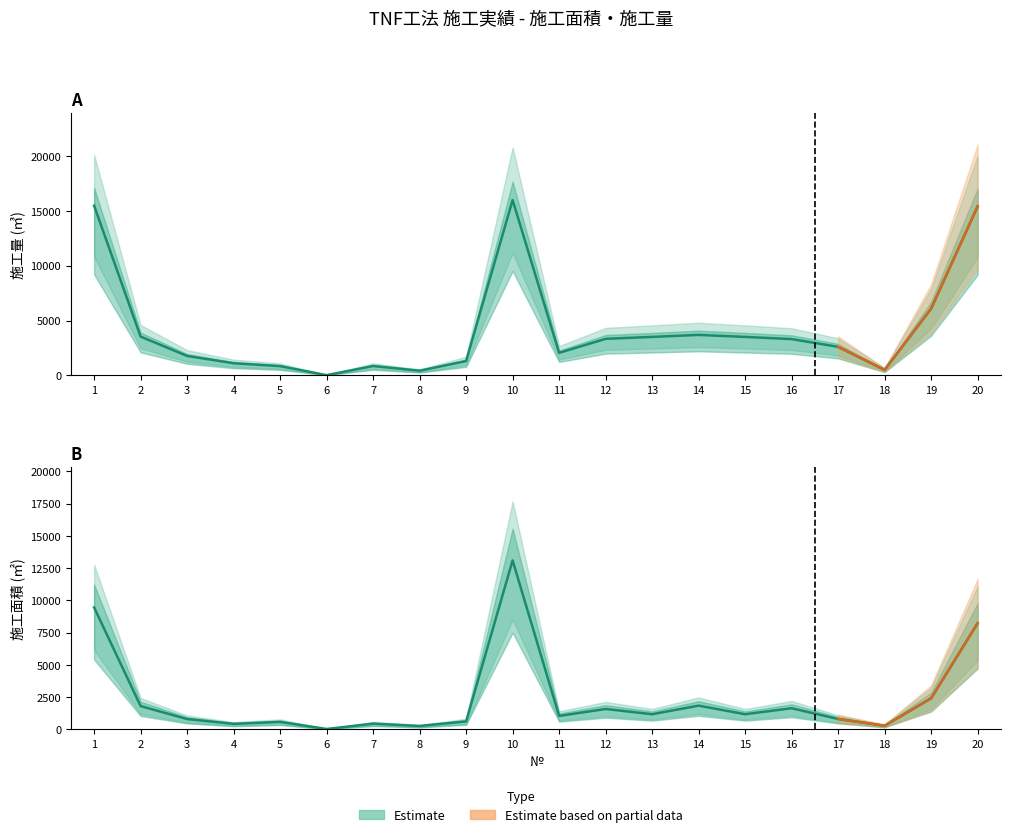

True or false: 施工量 has a value of 811 at 18.

False